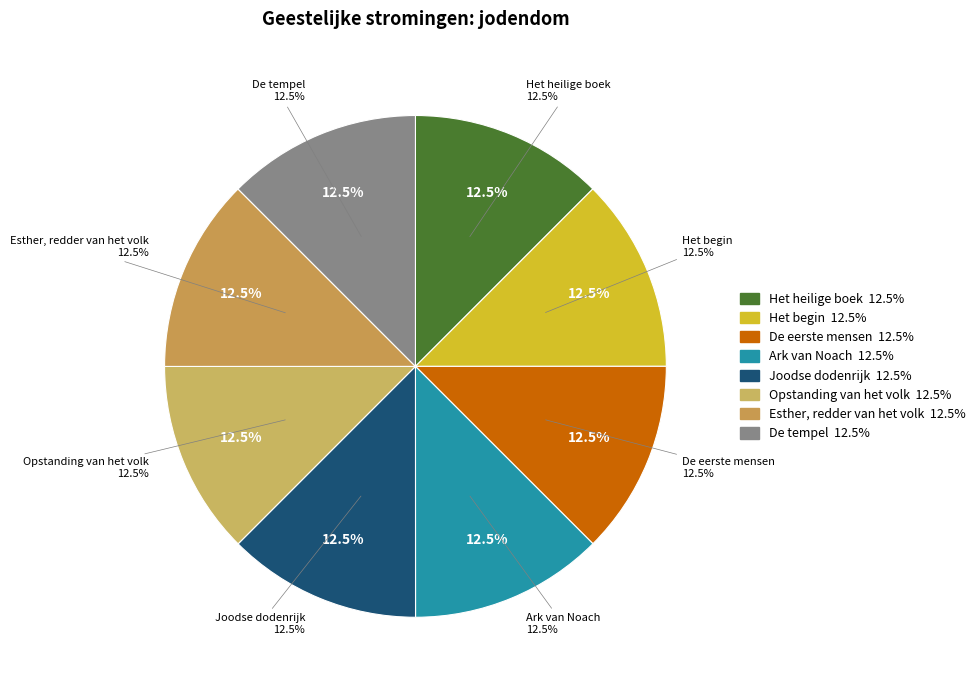

What percentage is NOT represented by Het begin?

87.5%